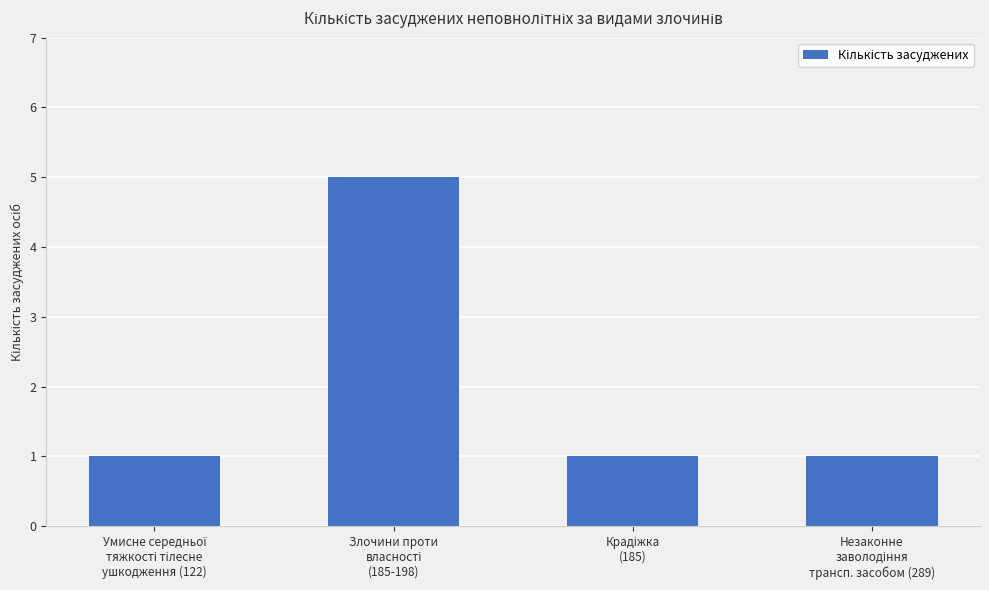

How many distinct data groups are displayed?

1